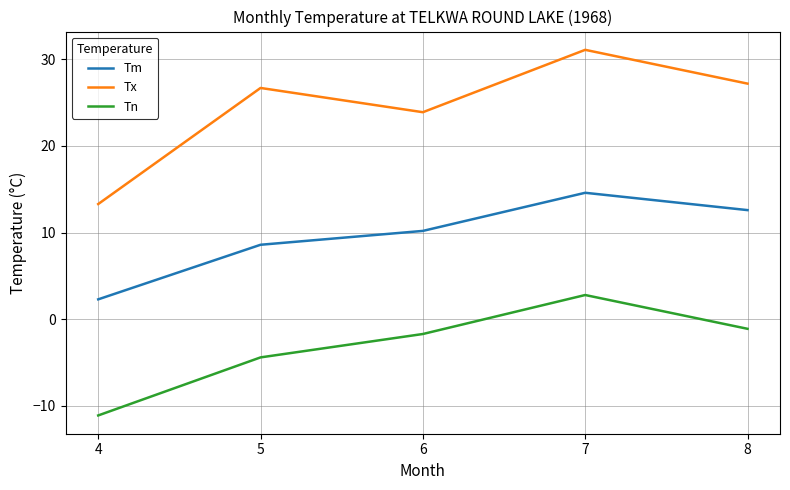

Is this an area chart (filled region under the line)?

No